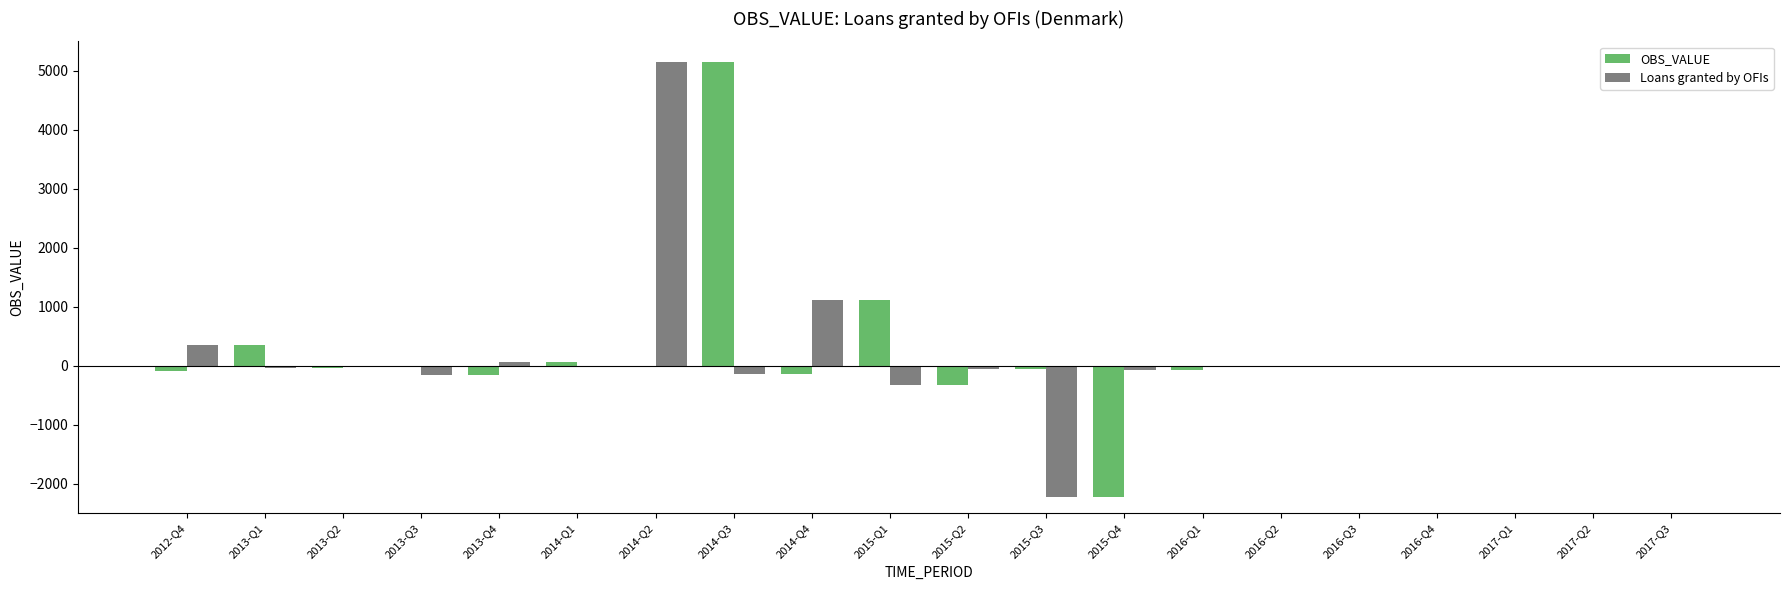

What is the spread (max minus min) of values at 2017-Q2?

4